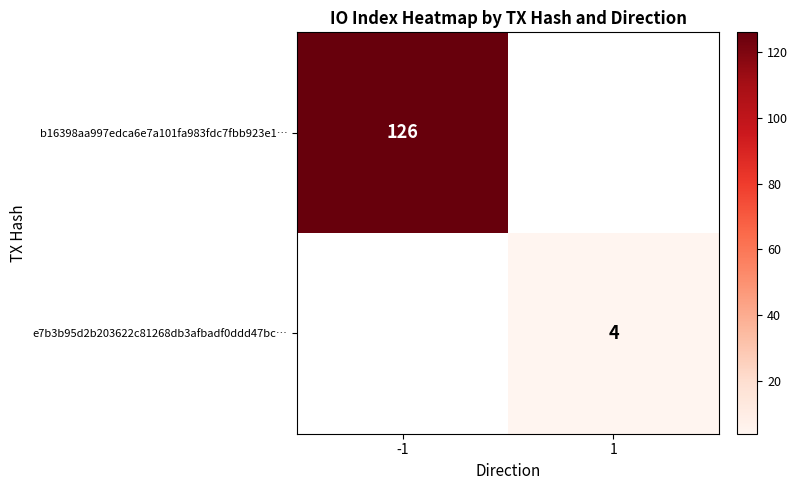

True or false: e7b3b95d2b203622c81268db3afbadf0ddd47bc… has a value of 7 at 1.

False